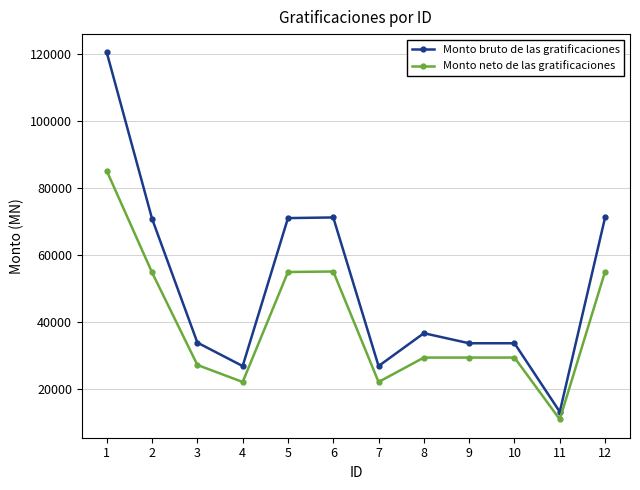

What is the spread (max minus min) of values at 2?

16034.4